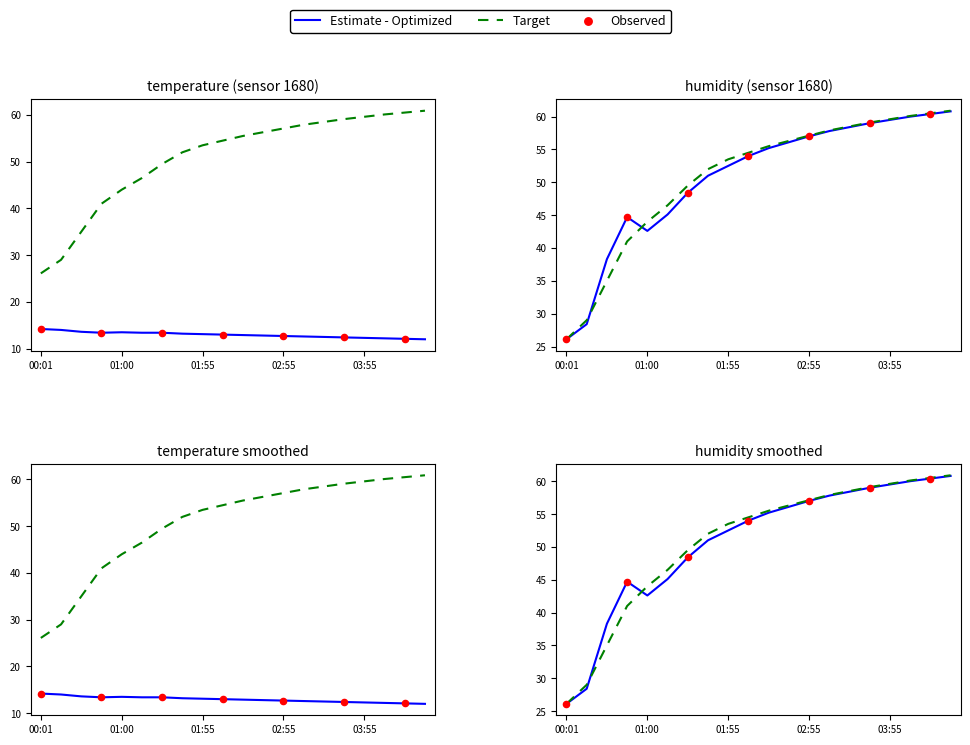

At how many categories does at least one series exceed 19?

20